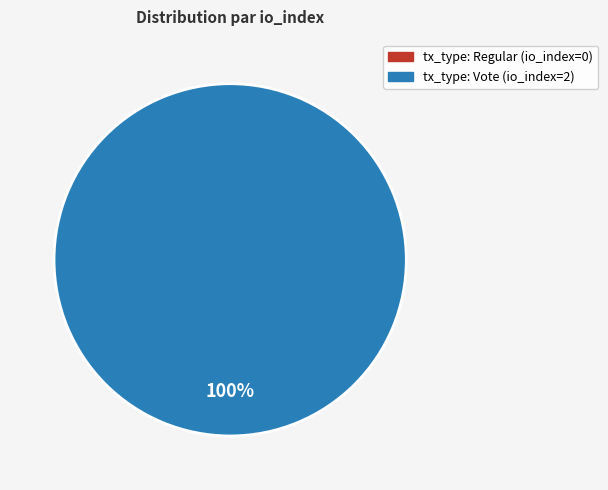

To the nearest percent, what is the difference between the tx_type: Vote (io_index=2) and tx_type: Regular (io_index=0) slice percentages?

100%